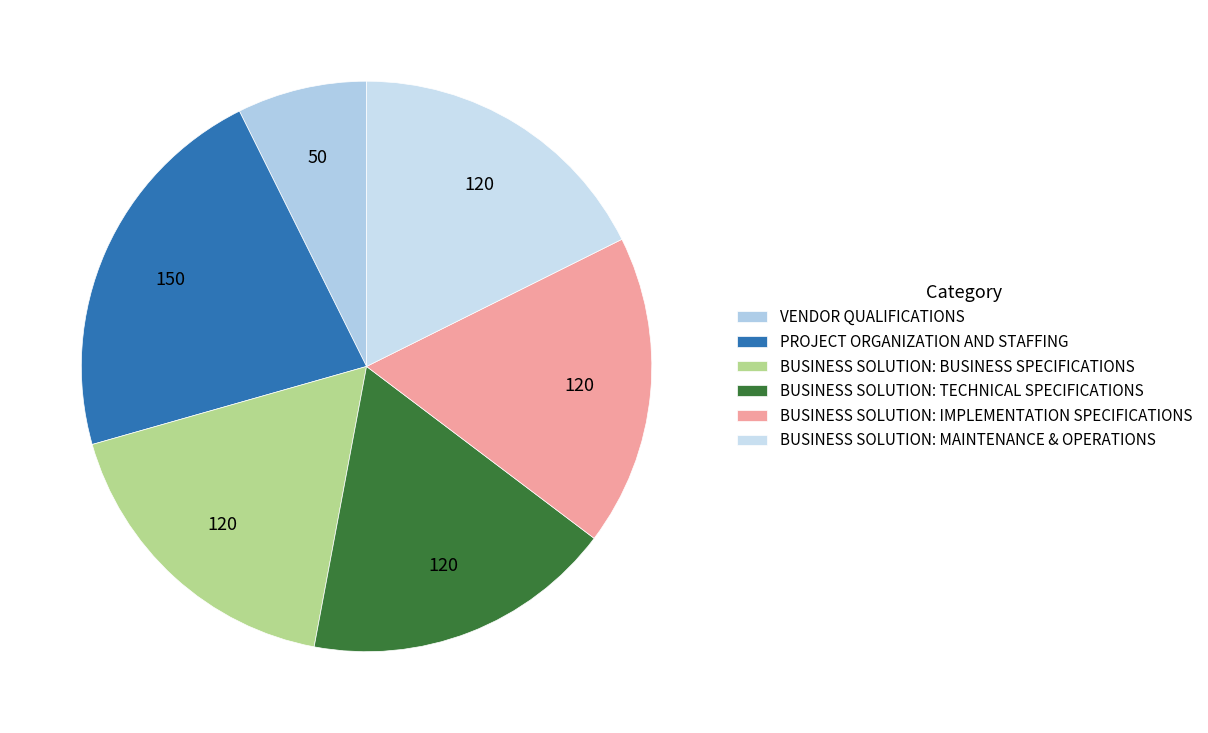

Is the sum of BUSINESS SOLUTION: IMPLEMENTATION SPECIFICATIONS and PROJECT ORGANIZATION AND STAFFING greater than half?

No